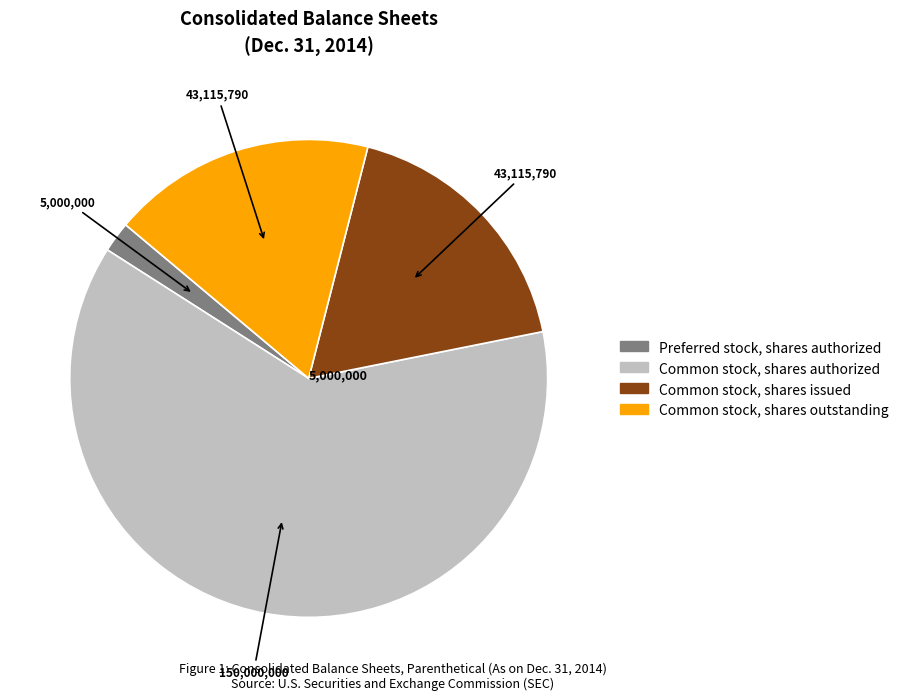

Count the number of slices in the pie.

4